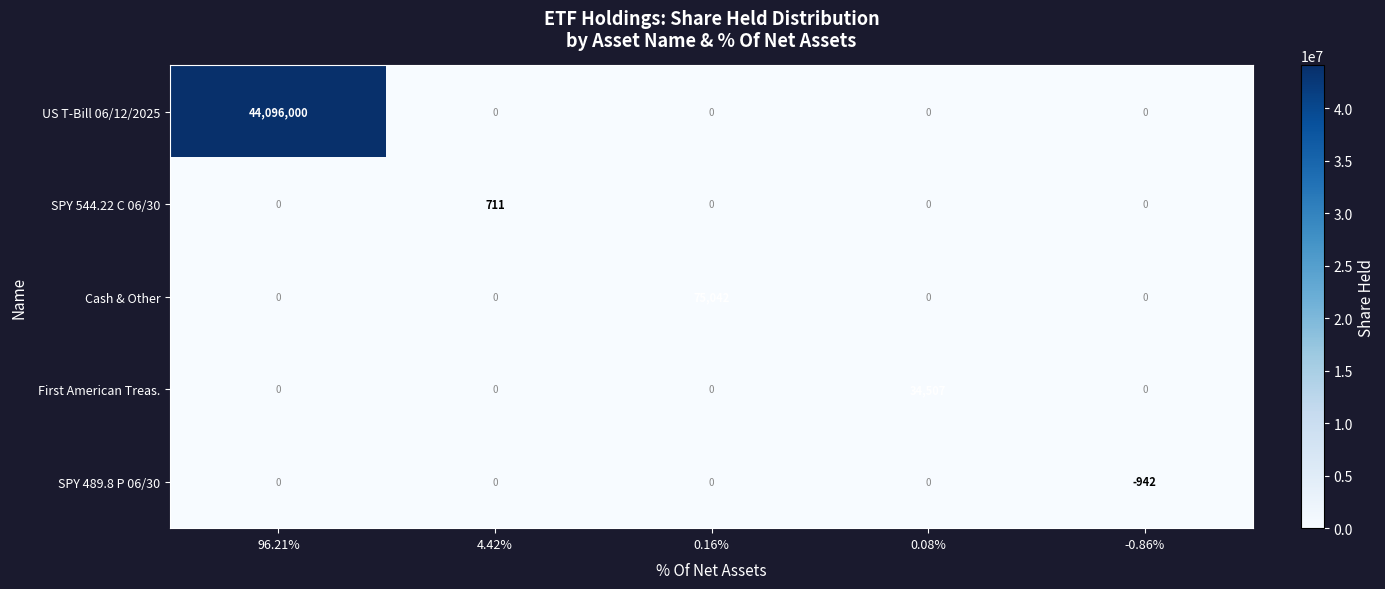

Reading left to right, transcribe all the data shown in this chart.

US T-Bill 06/12/2025: 44096000	0	0	0	0
SPY 544.22 C 06/30: 0	711	0	0	0
Cash & Other: 0	0	75042	0	0
First American Treas.: 0	0	0	34507	0
SPY 489.8 P 06/30: 0	0	0	0	-942